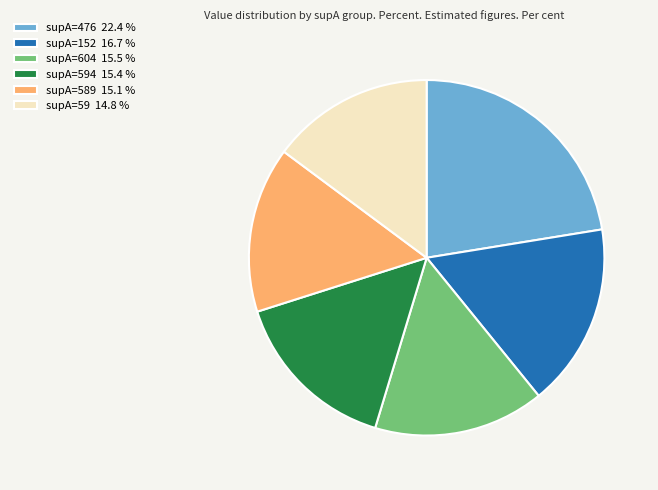

Do supA=476 22.4 % and supA=152 16.7 % together represent more than half of the pie?

No